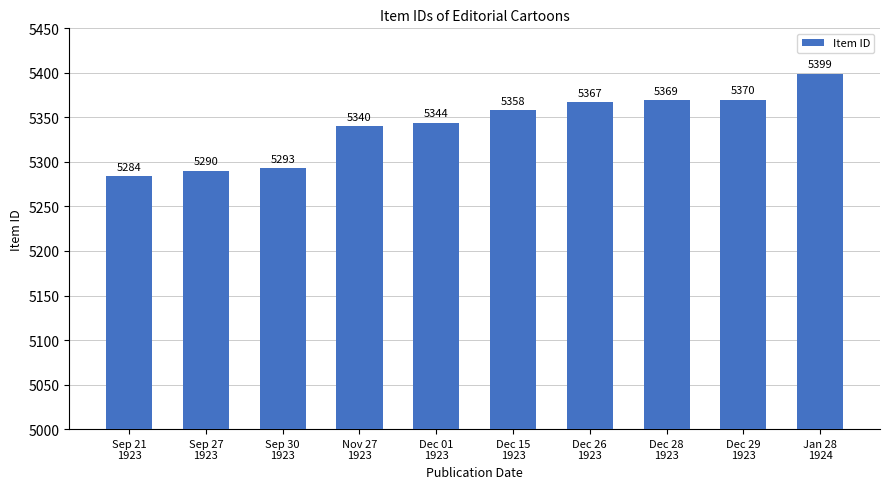

List the labels in order of value, largest first.

Jan 28
1924, Dec 29
1923, Dec 28
1923, Dec 26
1923, Dec 15
1923, Dec 01
1923, Nov 27
1923, Sep 30
1923, Sep 27
1923, Sep 21
1923